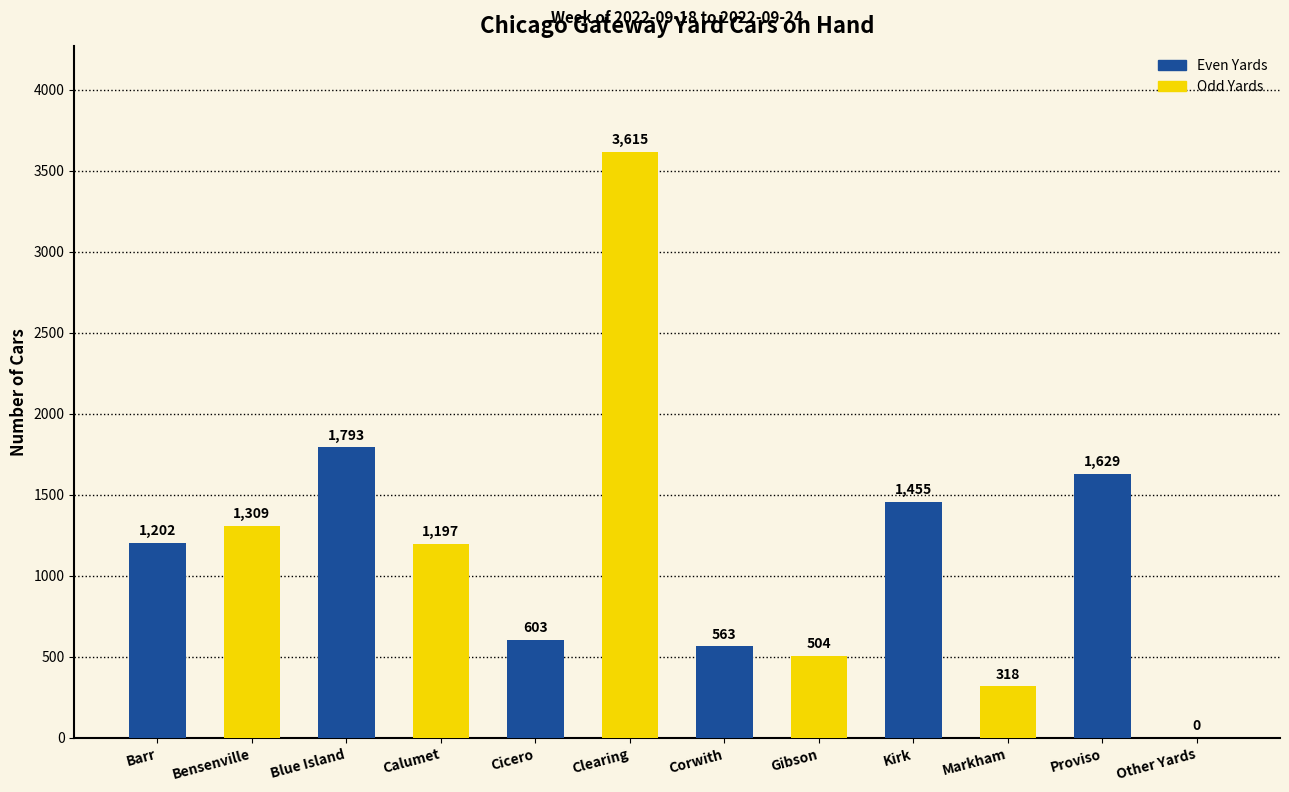

Reading left to right, what are all the values shown in this chart?

1202	1309	1793	1197	603	3615	563	504	1455	318	1629	0